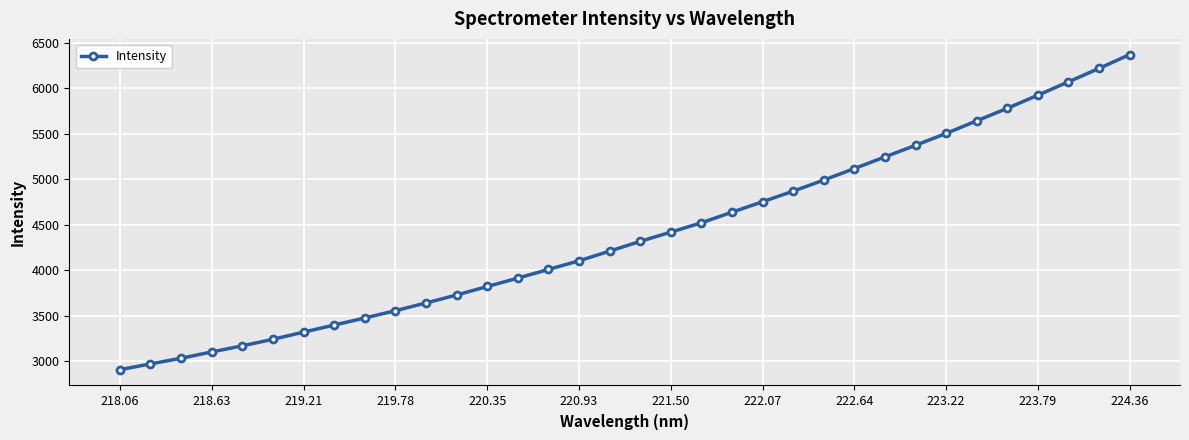

What is the minimum value shown in the chart?

2909.4